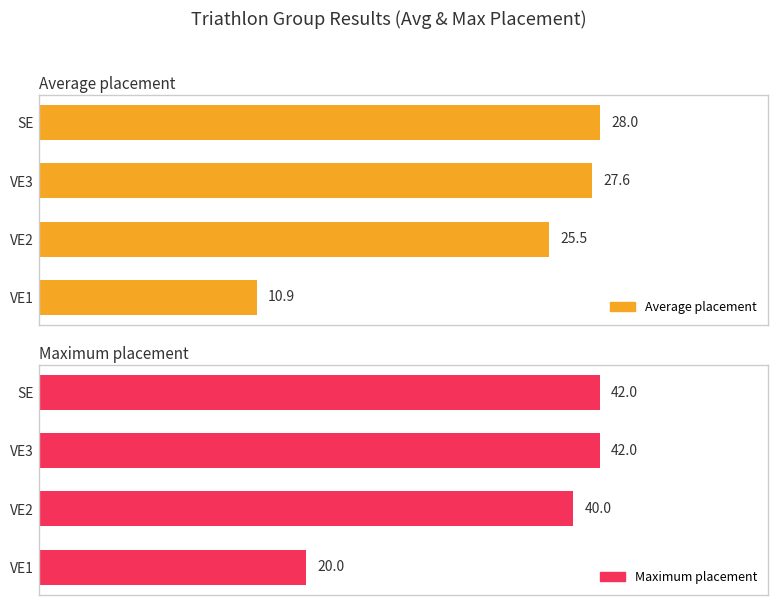

List the series in order of their overall mean, highest first.

Maximum placement, Average placement